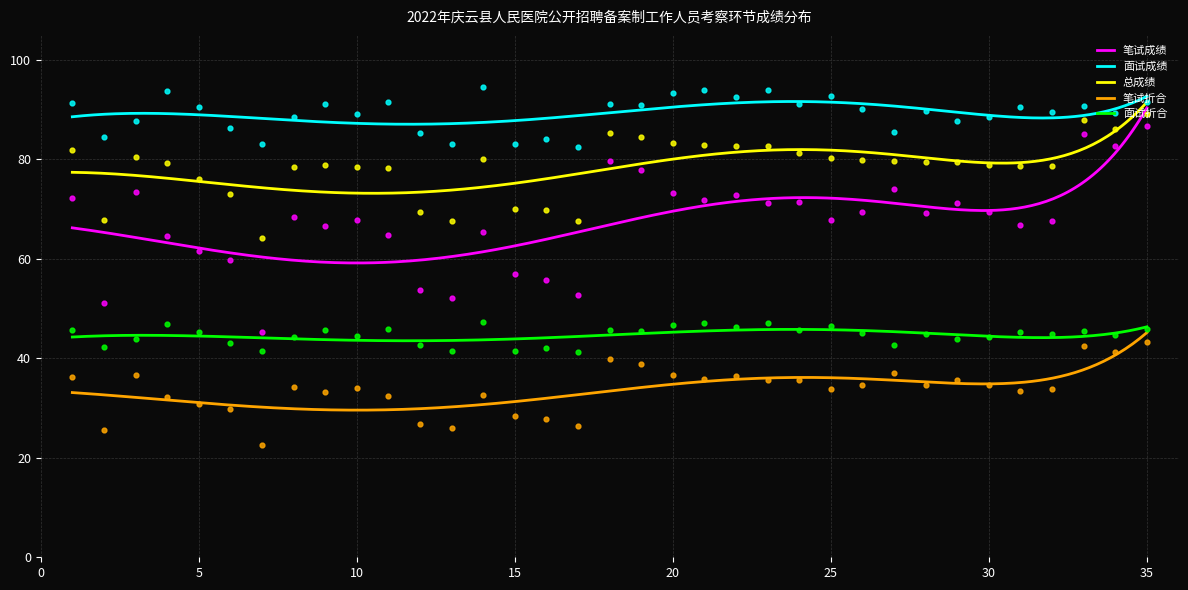

Is the value of 总成绩 at 15 greater than the value of 面试折合 at 16?

Yes